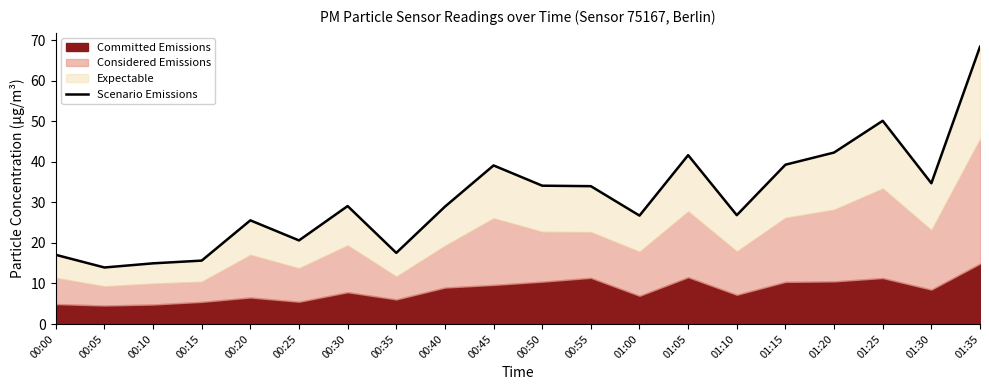

What is the change in value from 00:00 to 00:30?

+12.0